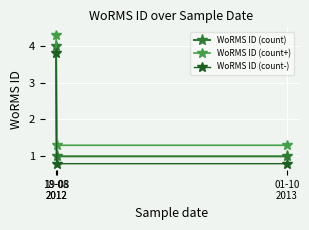

Which series has the largest total across all categories?

WoRMS ID (count+)